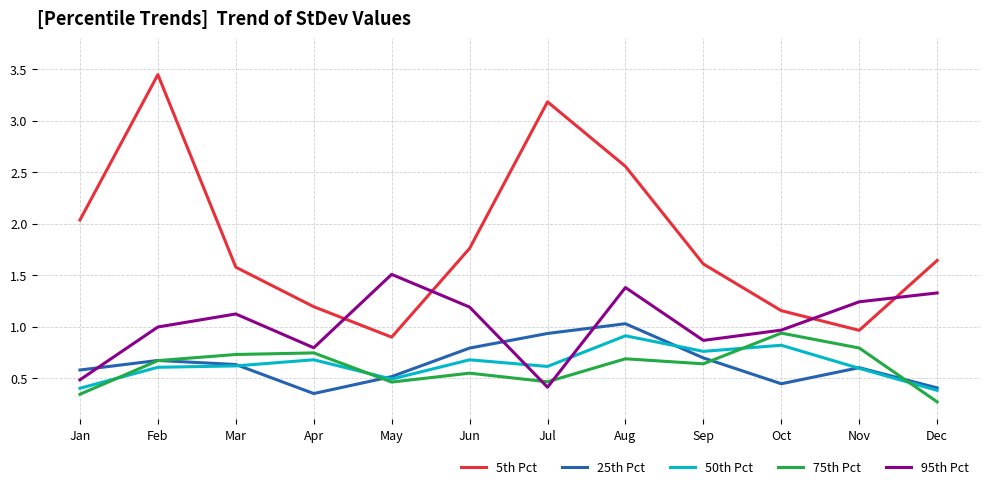

Which series has the largest total across all categories?

5th Pct